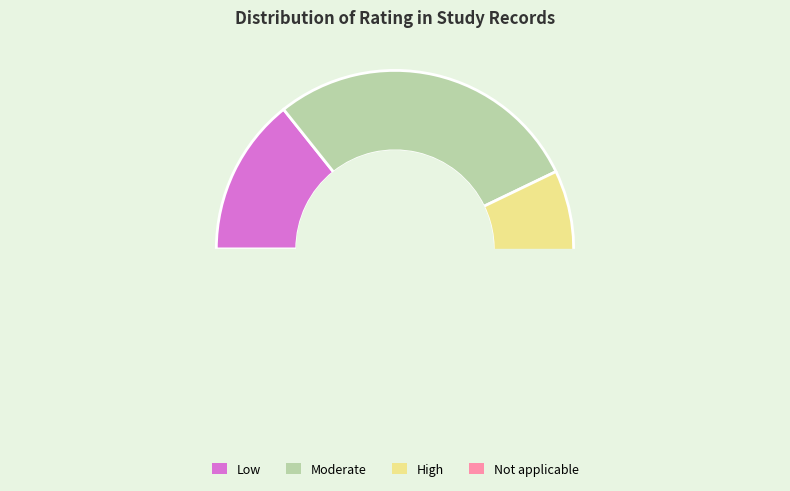

Count the number of slices in the pie.

4